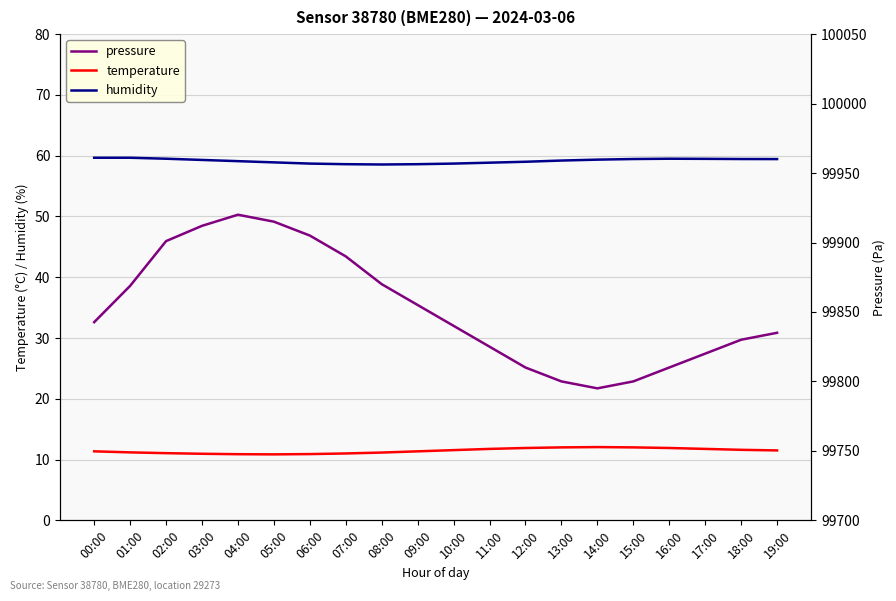

At which label is pressure closest to 99857?

09:00